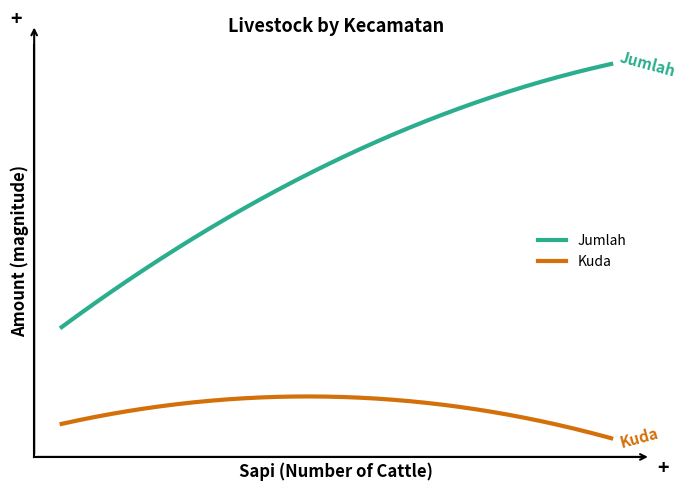

Which series has the largest total across all categories?

Jumlah